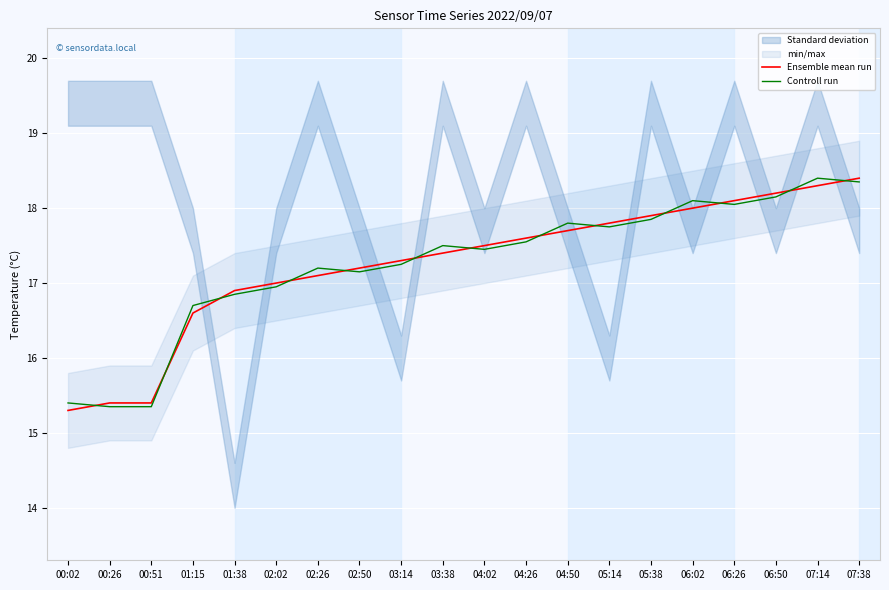

Is it true that Ensemble mean run equals 6.3 at 04:50?

False